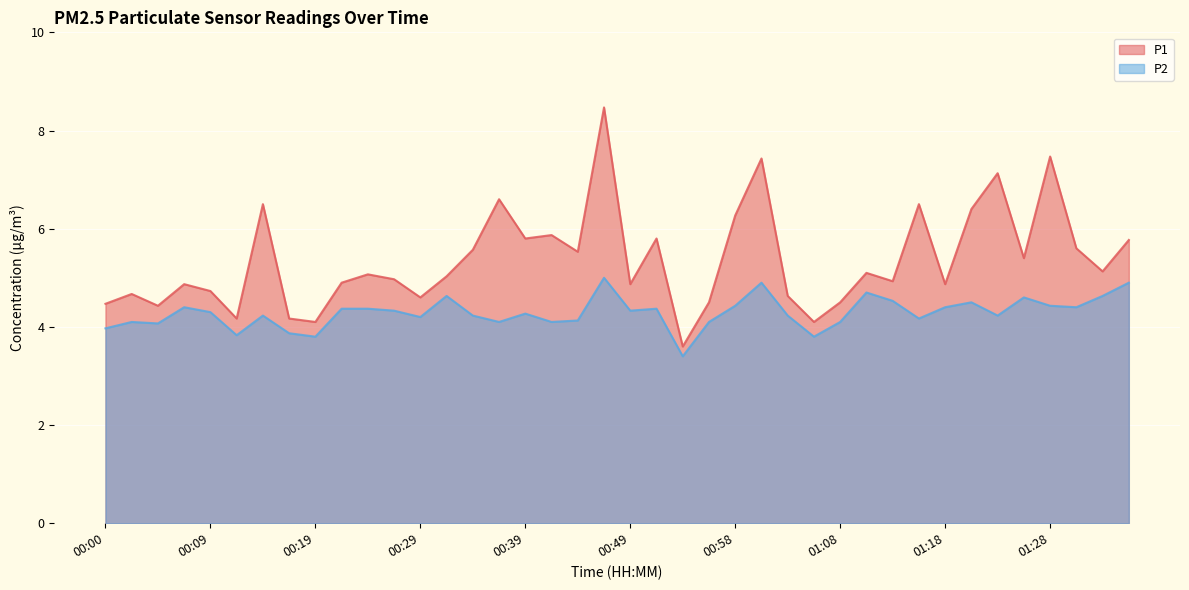

What is the value of the P2 point at the 10th from the left?

4.4